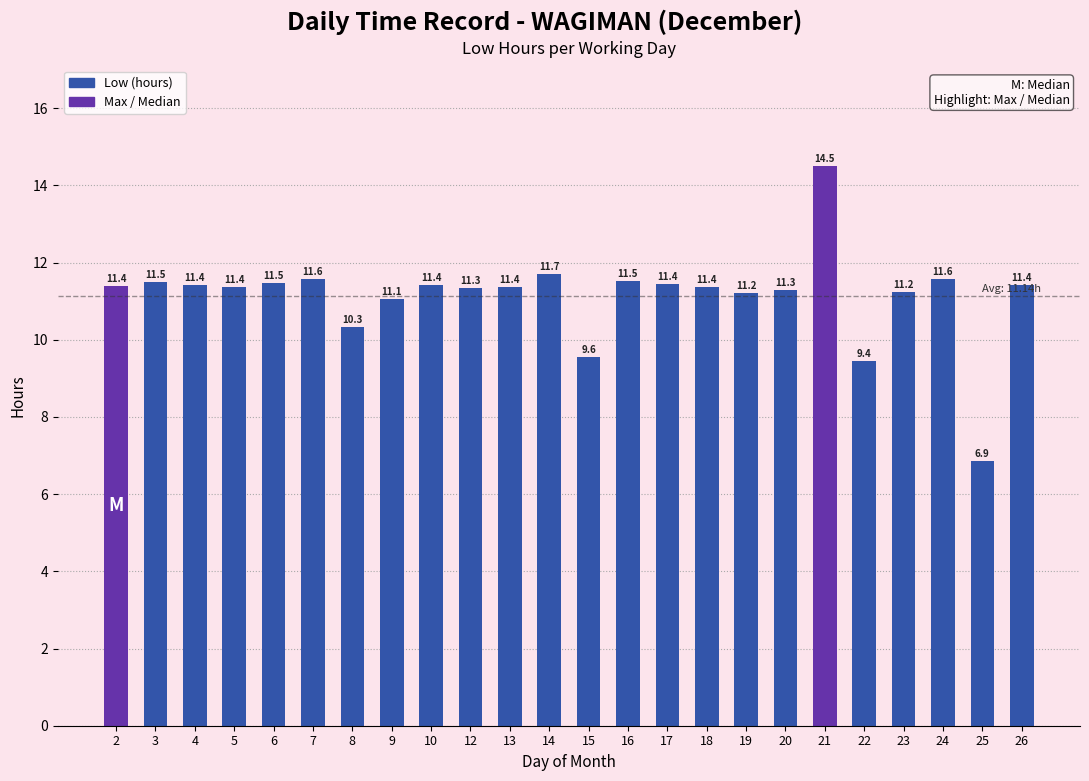

What is the sum of the values at 2 and 24?

23.0